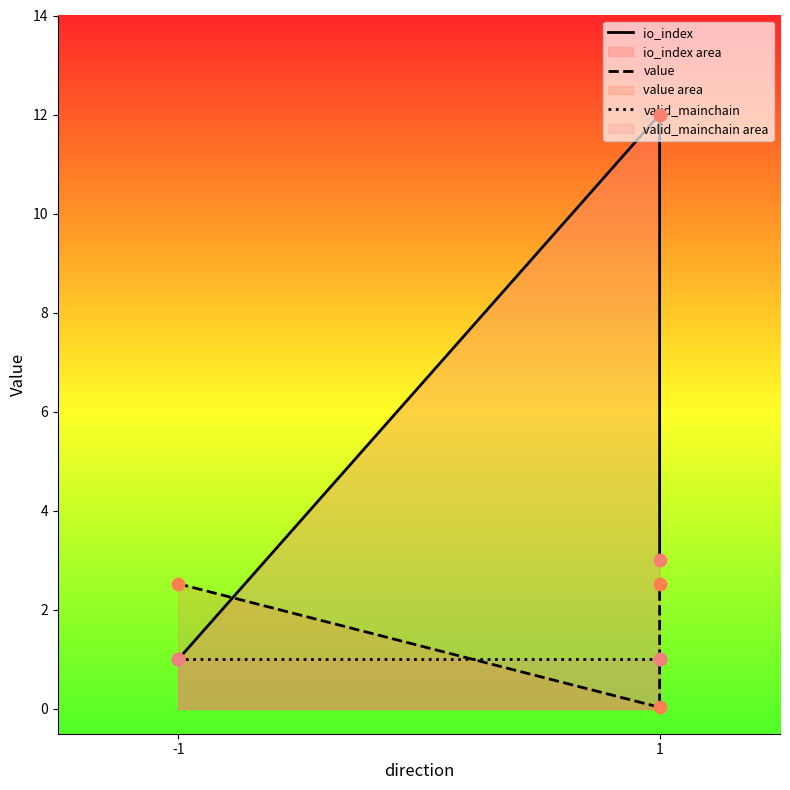

Which series reaches the maximum Y coordinate?

io_index